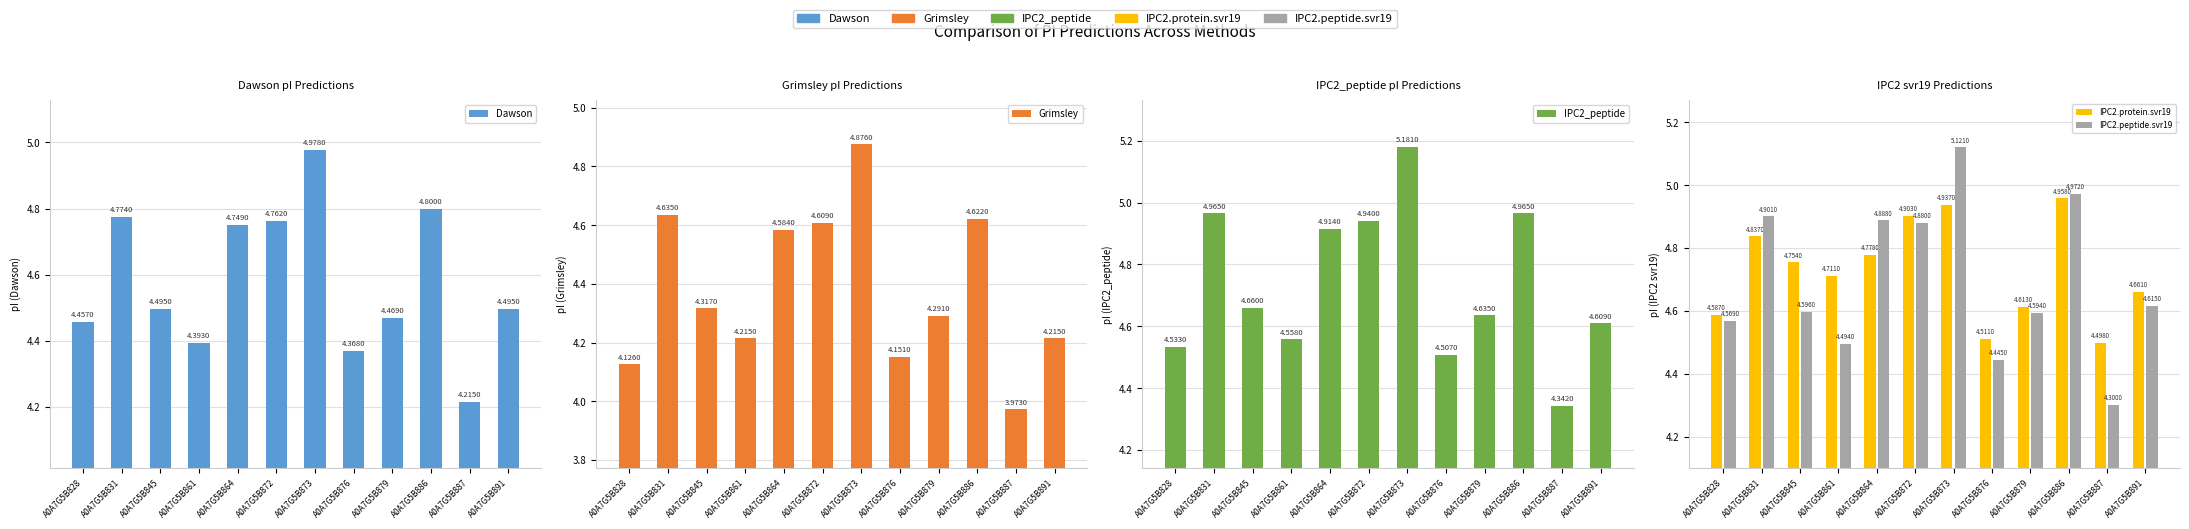

How many distinct data groups are displayed?

5